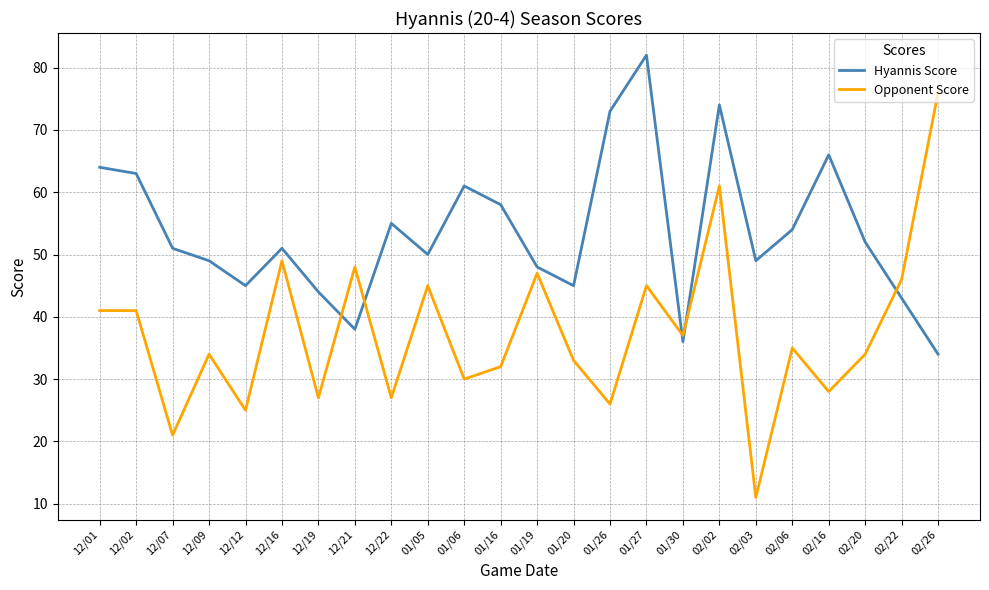

At which category does Hyannis Score reach its first local valley?

12/12